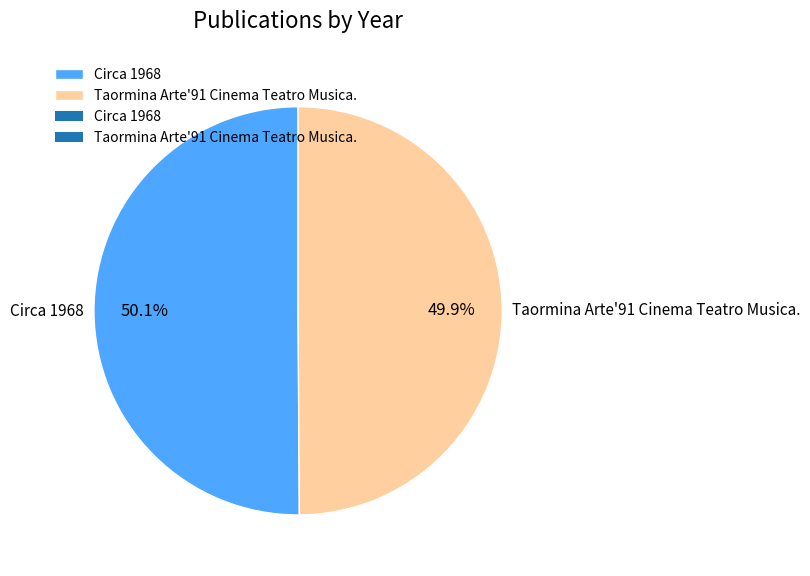

Is it true that Circa 1968 is 50% of the pie?

True